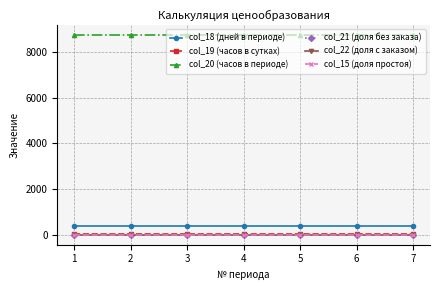

Is this an area chart (filled region under the line)?

No